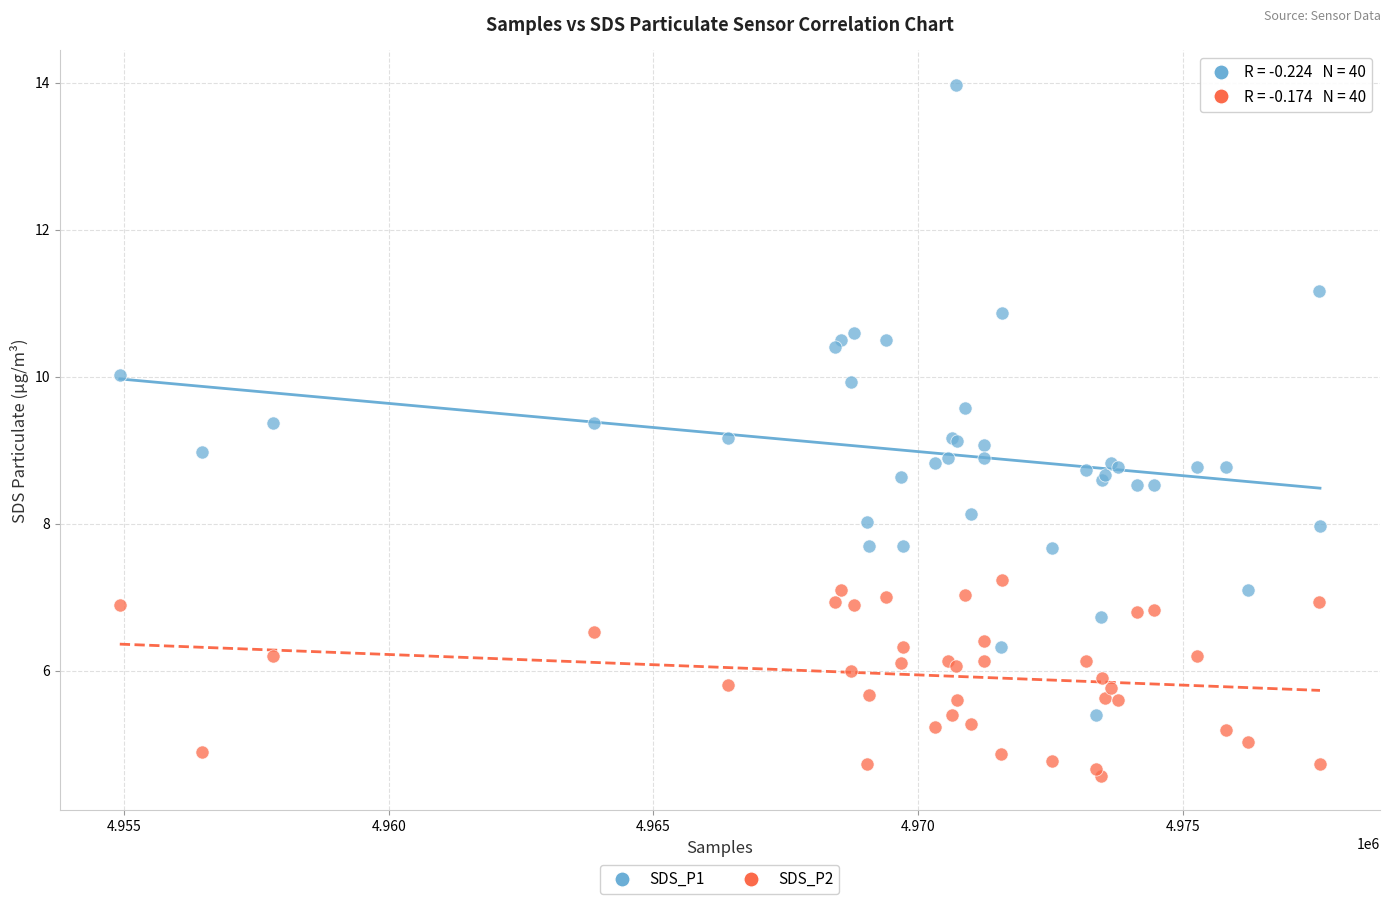

What are all the series names shown in the legend?

SDS_P1, SDS_P2